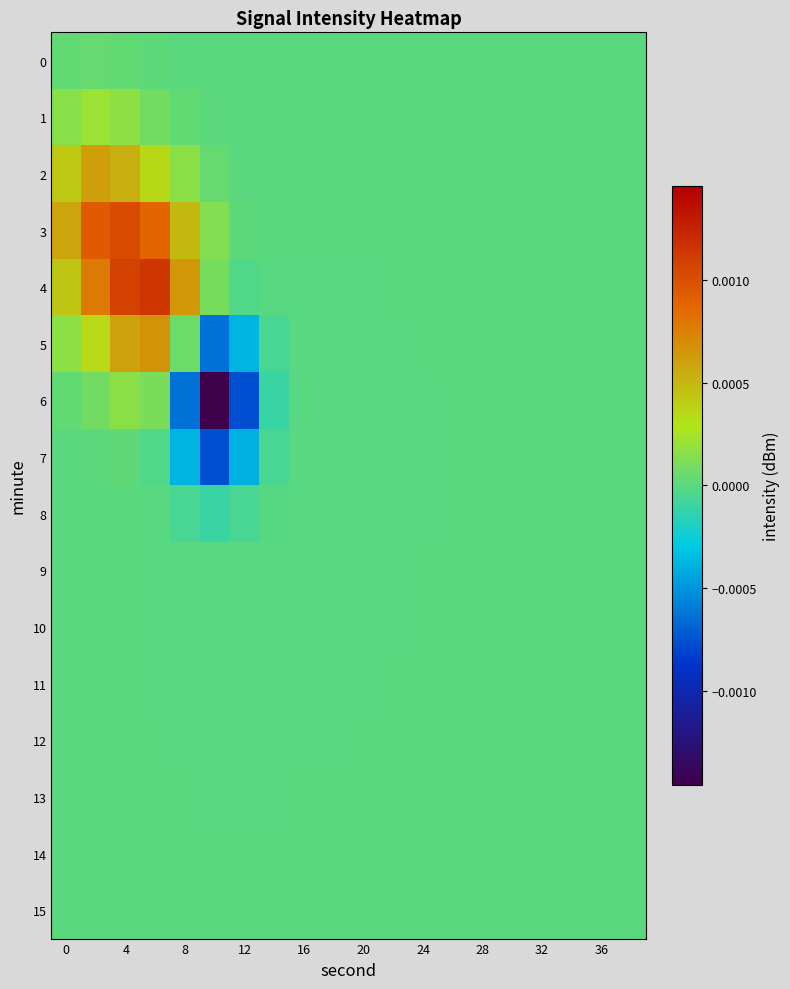

Which series has the largest total across all categories?

4